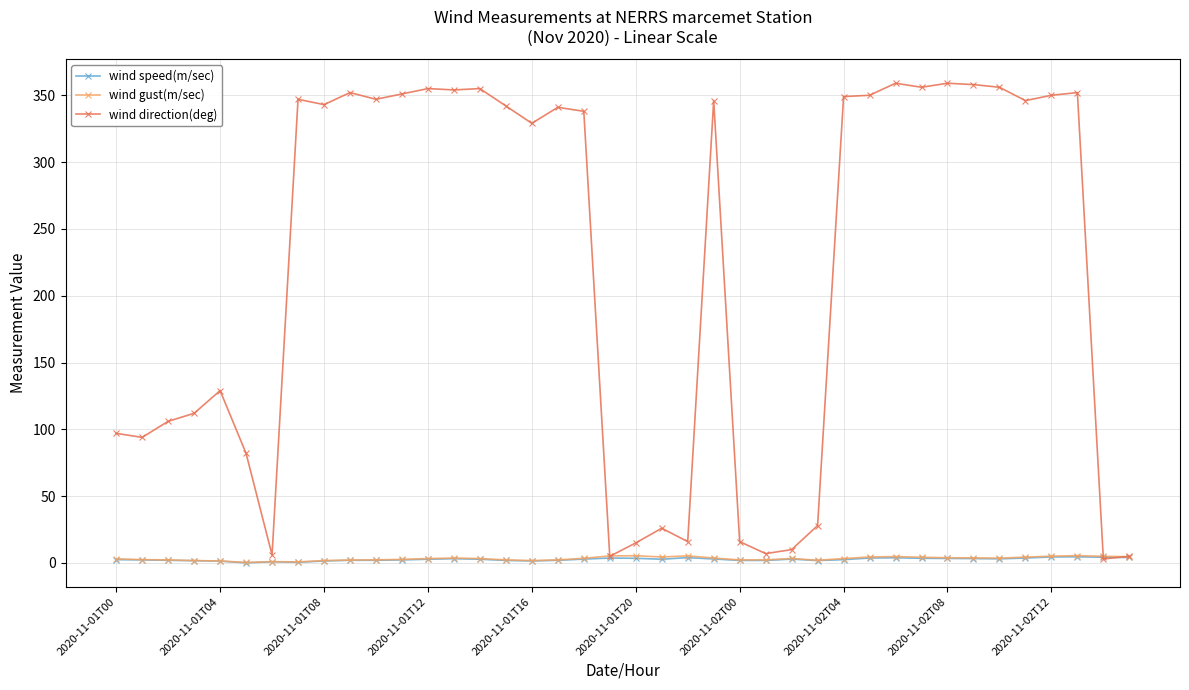

What is the maximum value shown in the chart?

359.0